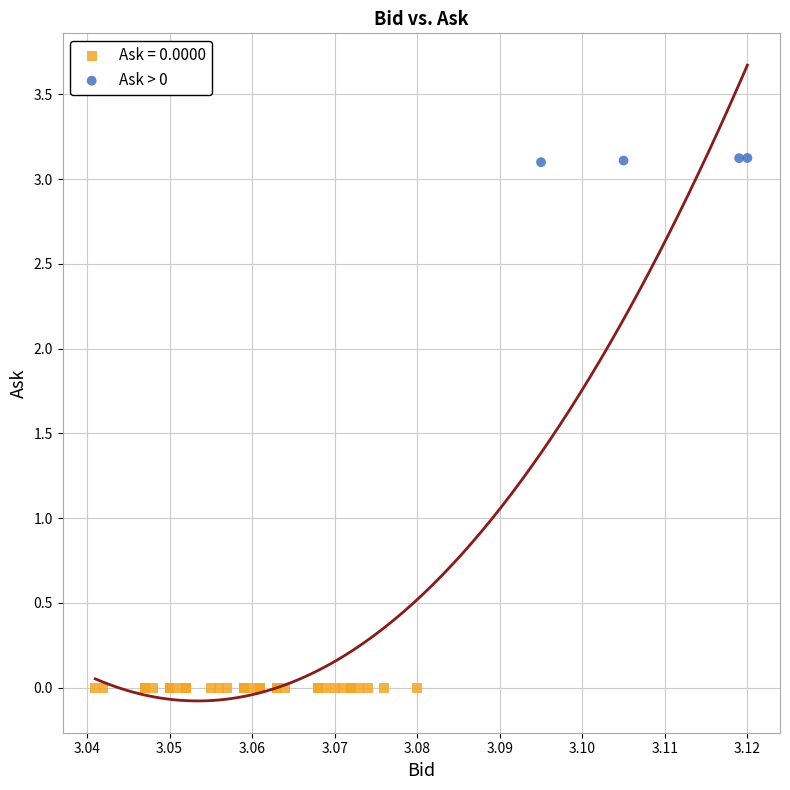

Which series reaches the minimum Y coordinate?

Ask = 0.0000